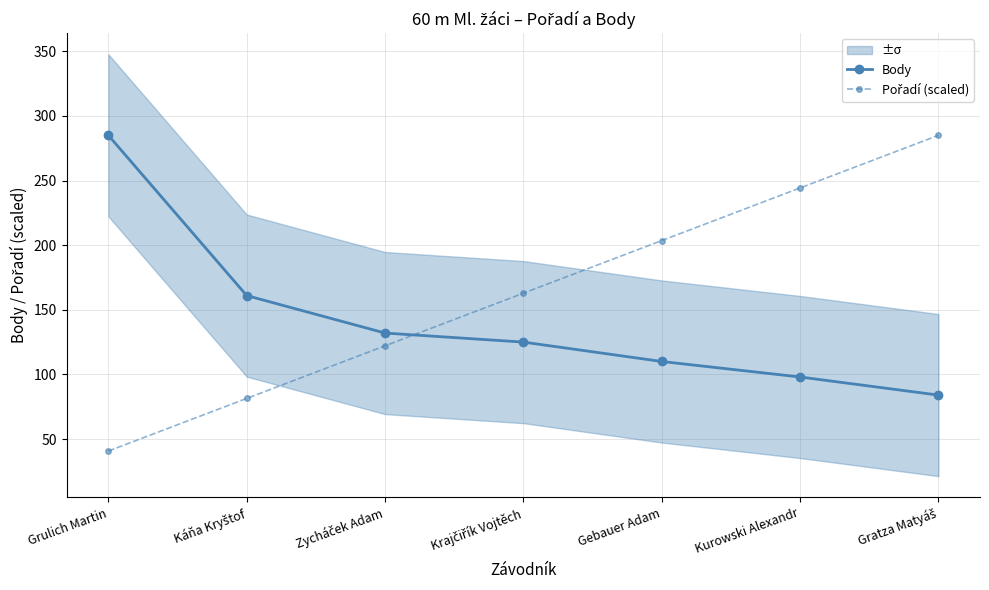

Reading left to right, extract all data points from this chart.

Body: 285.0	161.0	132.0	125.0	110.0	98.0	84.0
Pořadí (scaled): 40.7	81.4	122.1	162.9	203.6	244.3	285.0